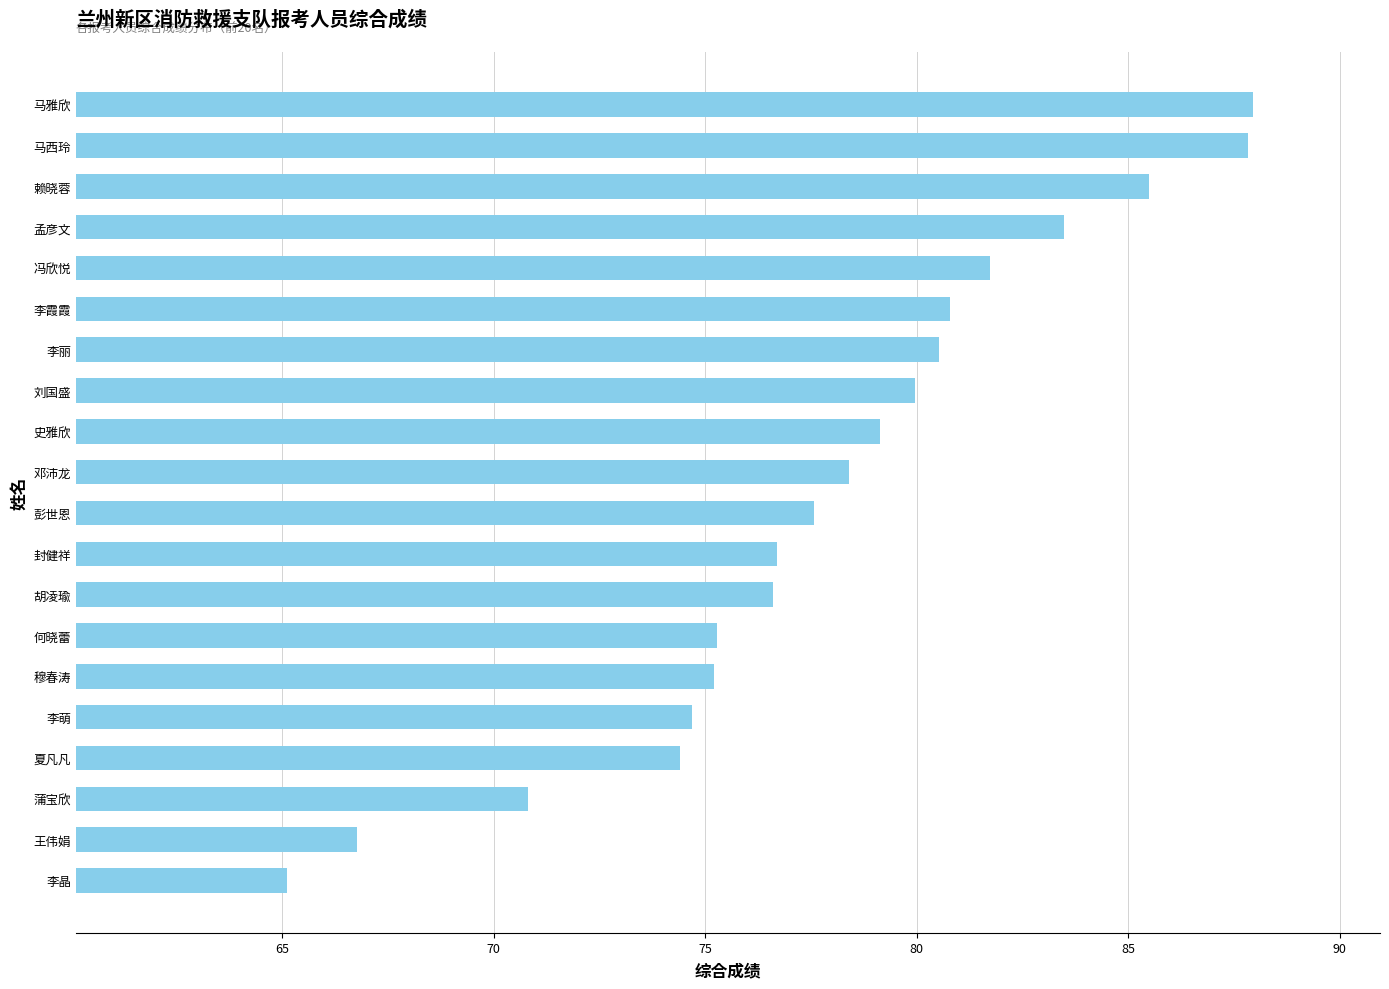

How many distinct data groups are displayed?

1